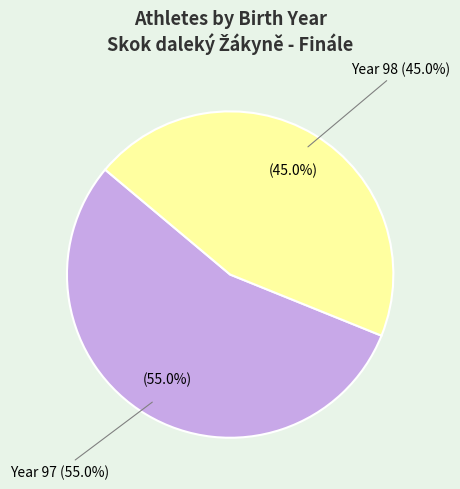

To the nearest percent, what percentage of the pie is 98?

45%